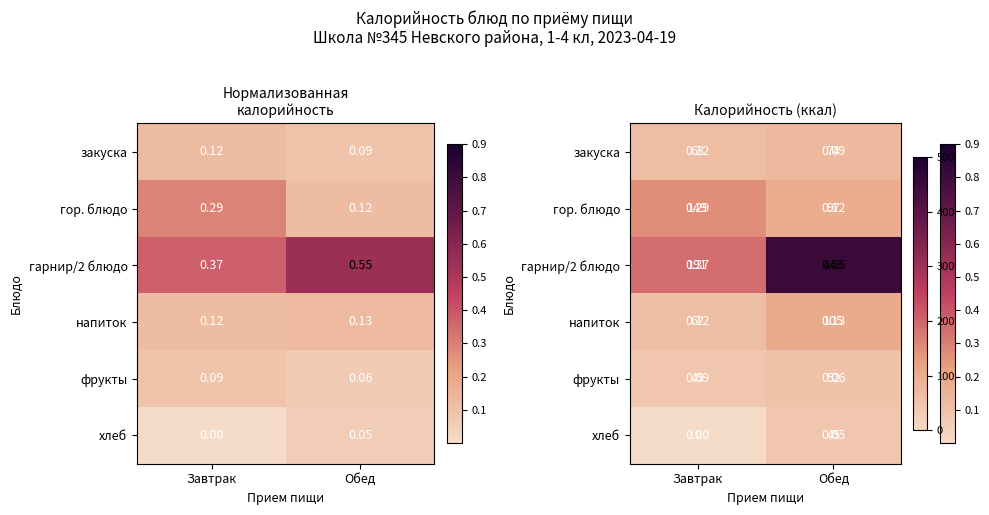

List the labels in order of гор. блюдо value, largest first.

Завтрак, Обед